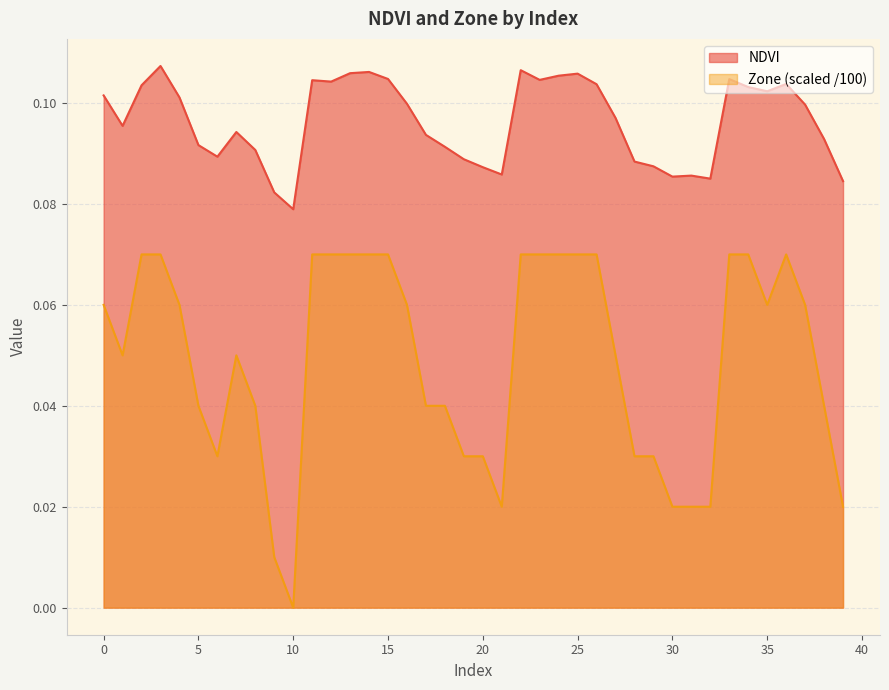

How many data points in Zone are above 0?

39